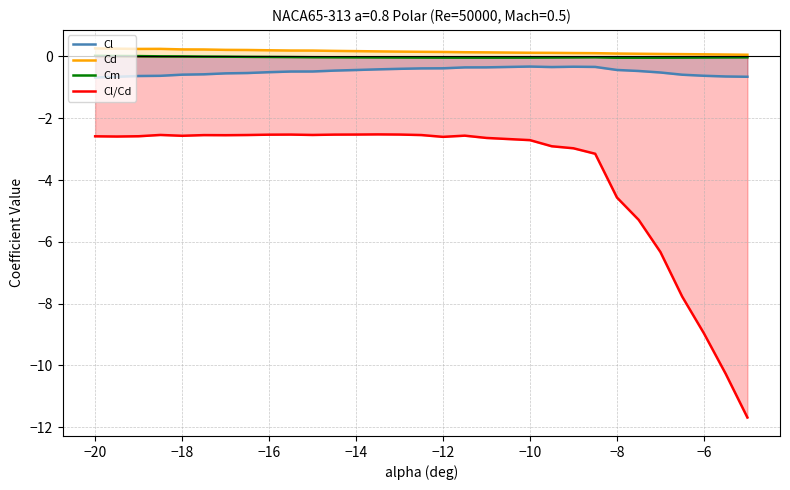

What is the minimum value shown in the chart?

-11.7